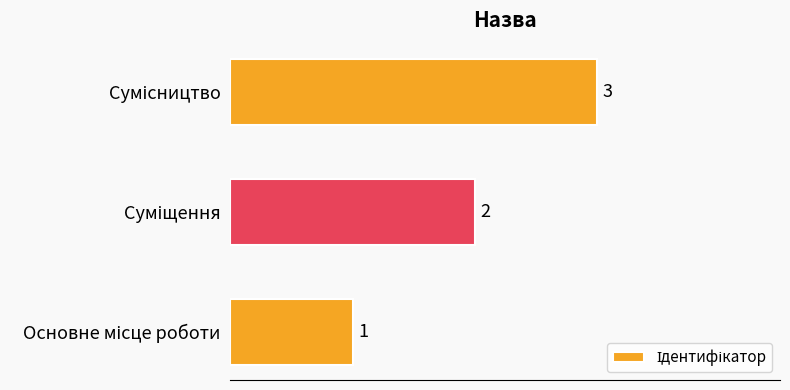

How many values are between 1 and 3?

3